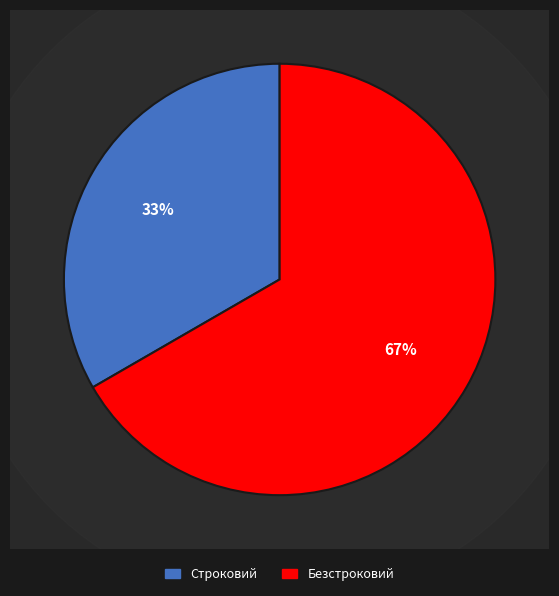

What is the ratio of the value at Строковий to the value at Безстроковий?

0.5